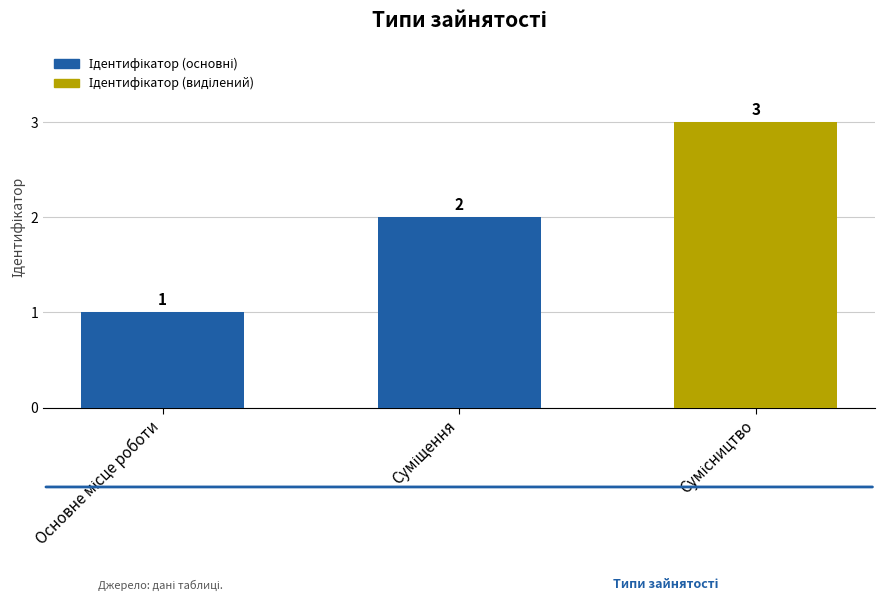

How many values are between 1 and 3?

3